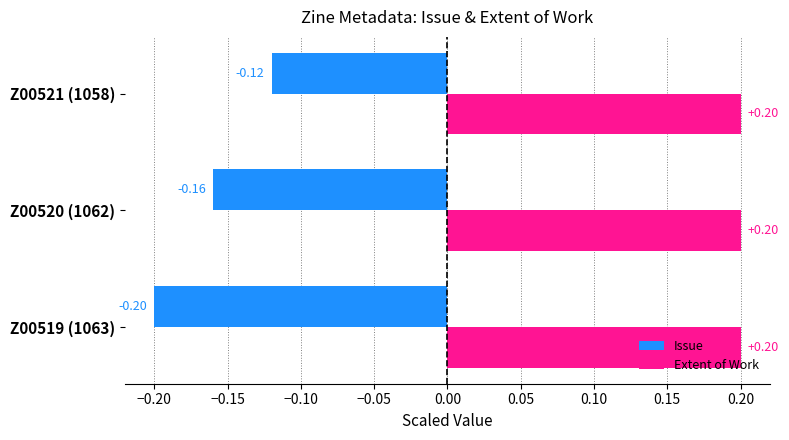

Which series has the largest range (max minus min)?

Issue